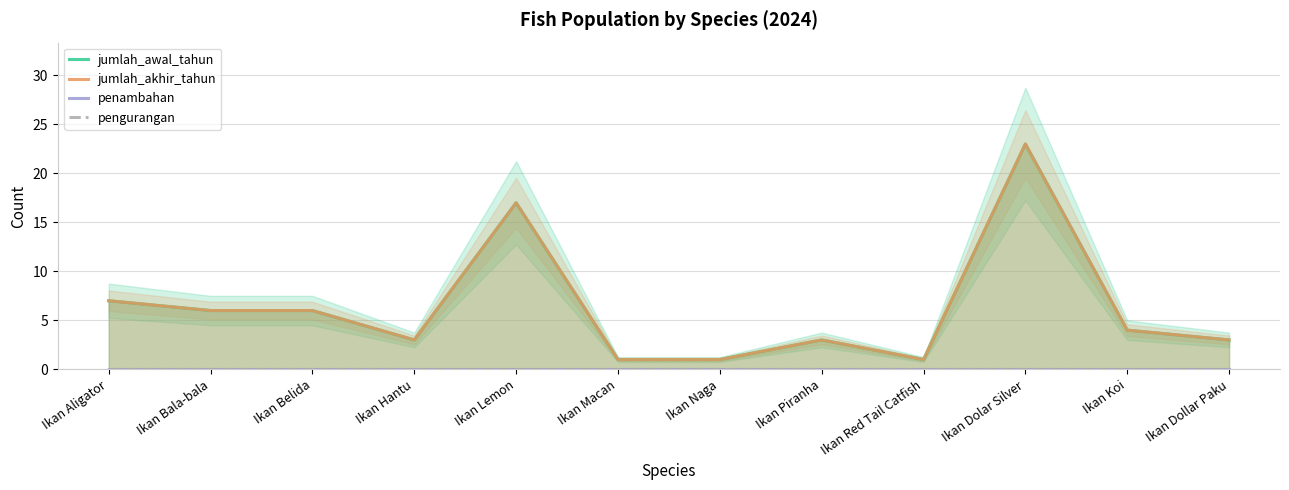

Which series has the largest range (max minus min)?

jumlah_awal_tahun